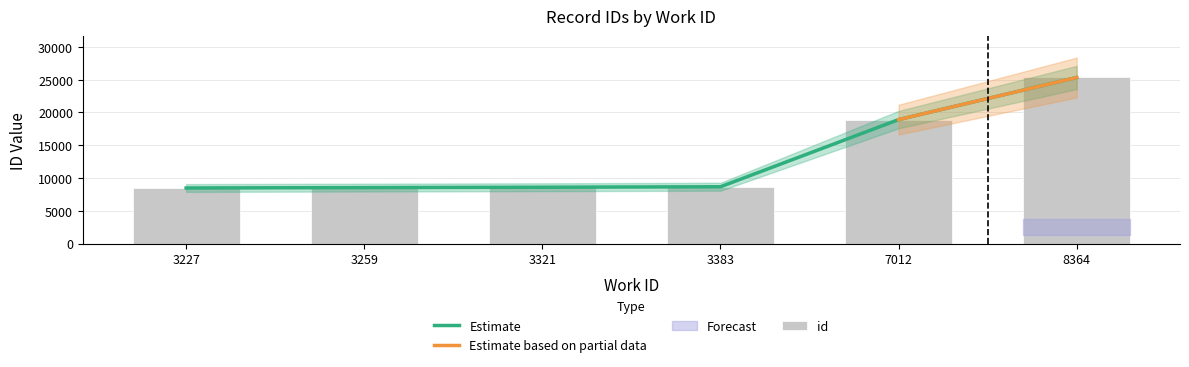

What is the difference between the maximum and minimum values?

16849